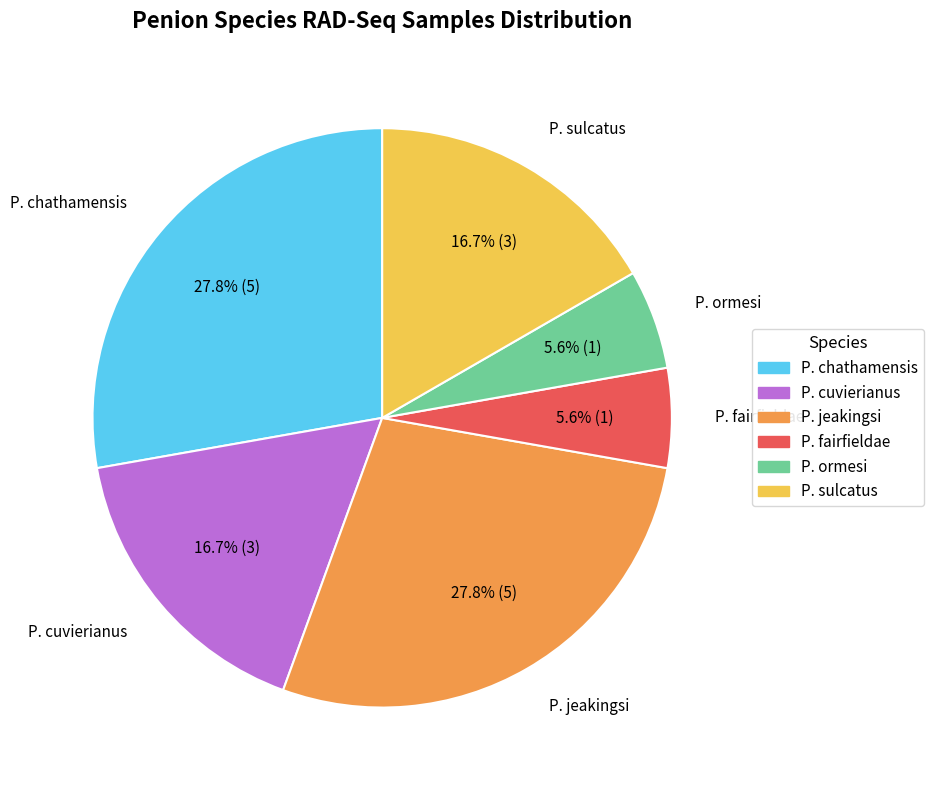

Is there any slice that represents more than half of the pie?

No